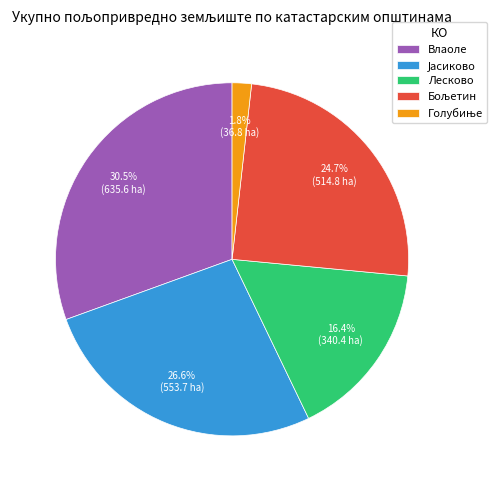

What is the largest slice in the pie chart?

Влаоле